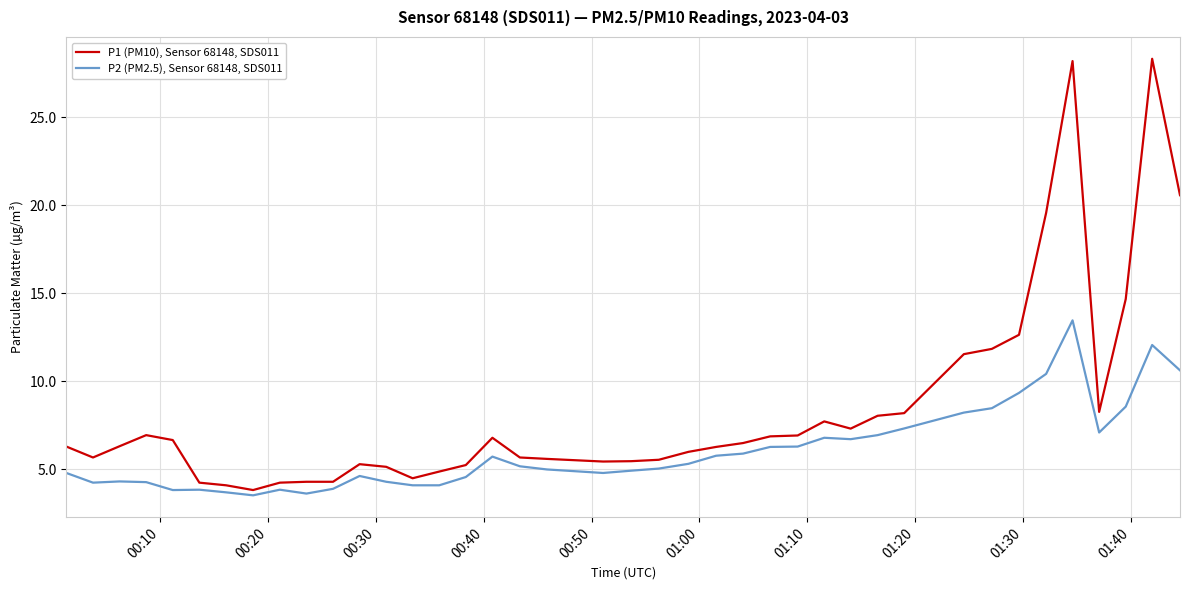

What is the difference between the second highest and second lowest values in the P2 (PM2.5), Sensor 68148, SDS011 series?

8.4